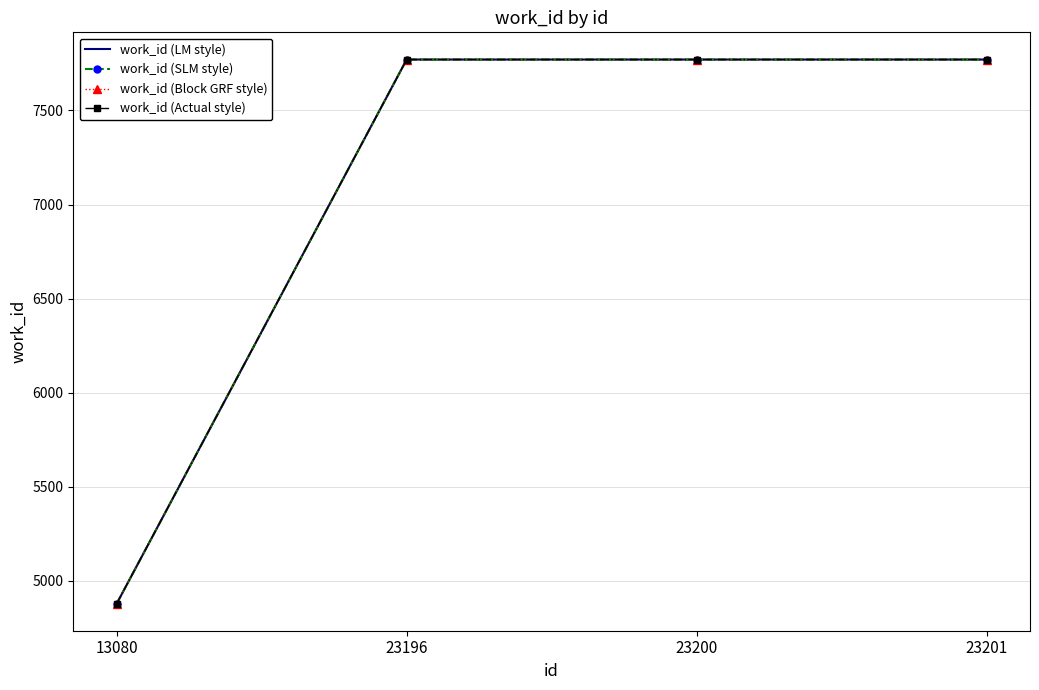

Read the work_id (LM style) value at 23201.

7771